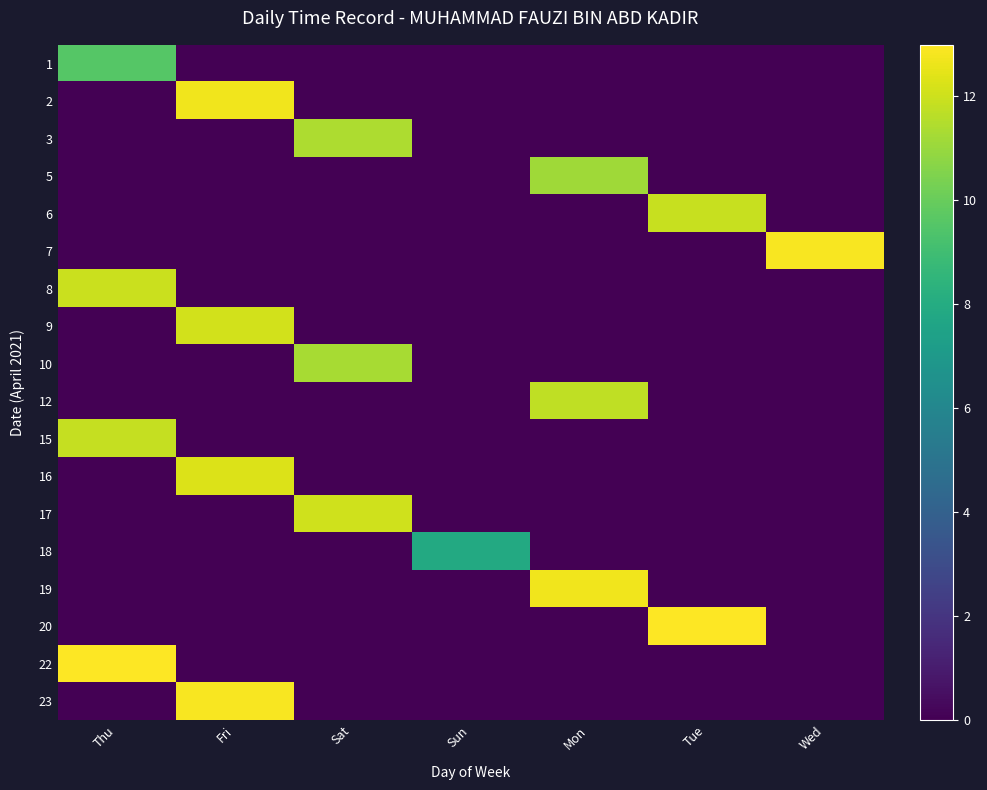

What is the total value across all series at Tue?

24.9